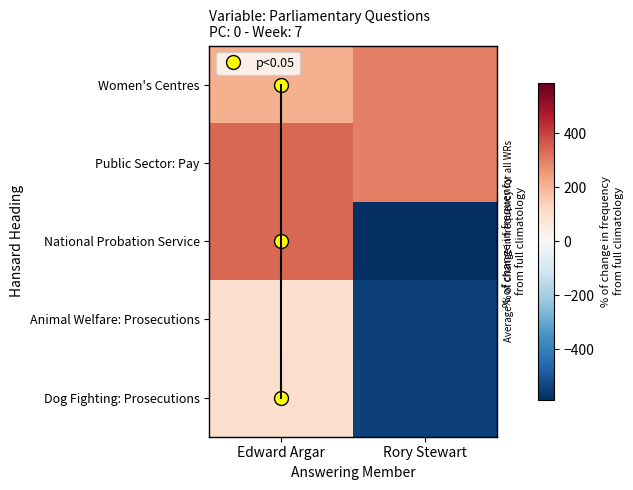

Rank the series by their maximum value, from highest to lowest.

National Probation Service, Public Sector: Pay, Women's Centres, Dog Fighting: Prosecutions, Animal Welfare: Prosecutions